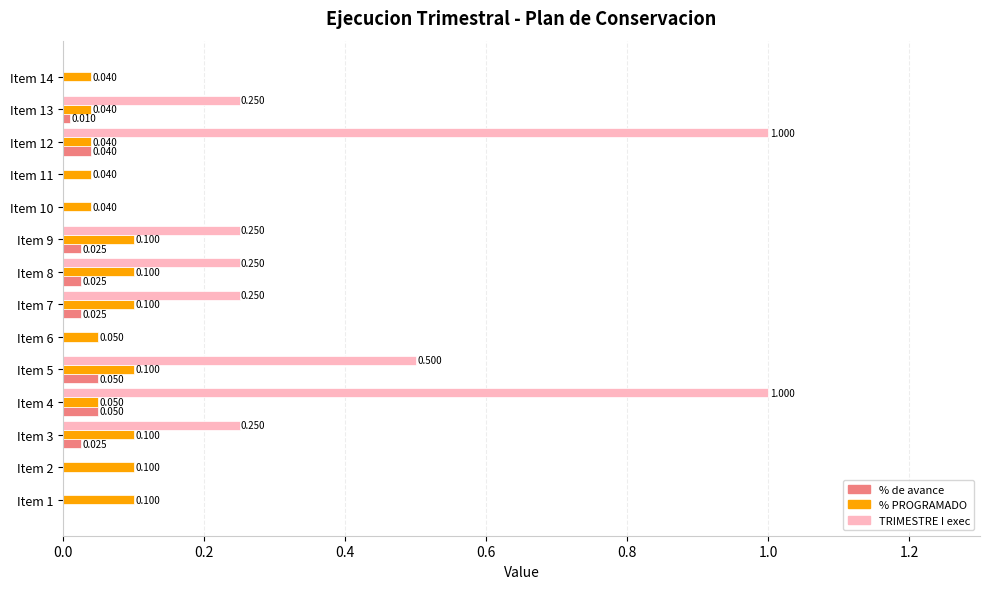

At which category is the sum across all series the highest?

Item 4